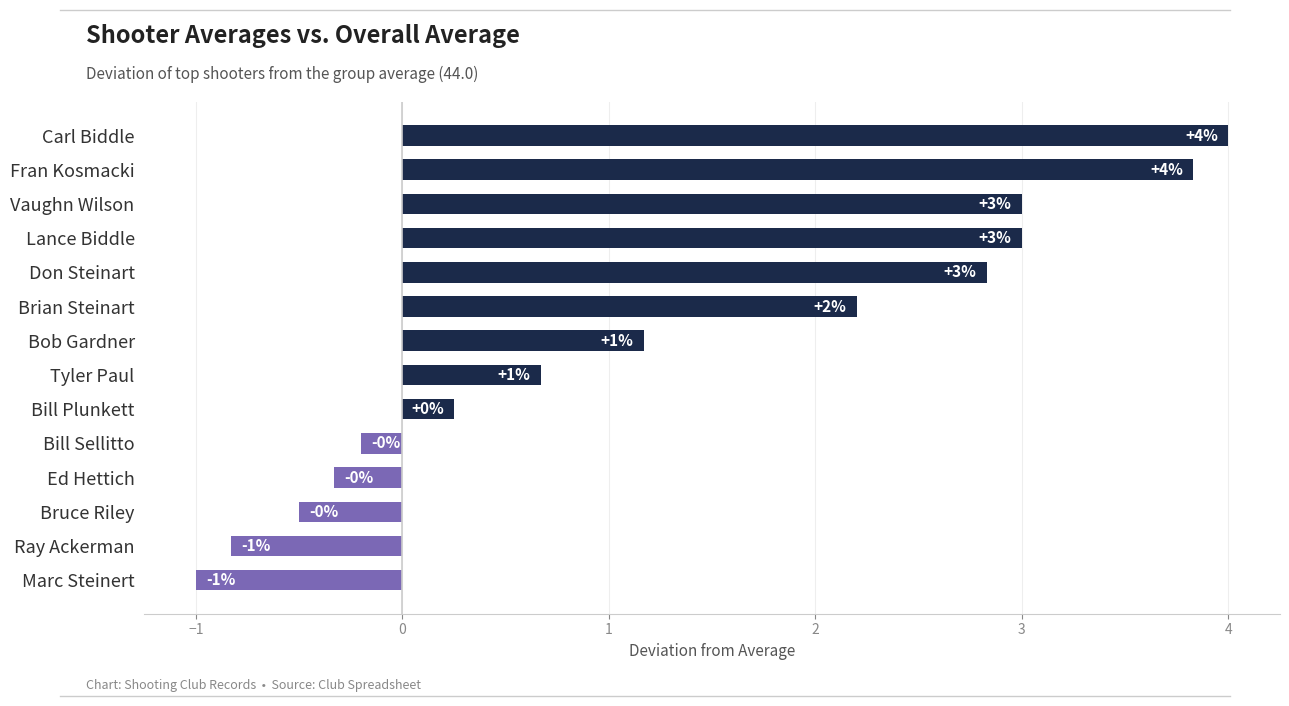

What is the greatest value displayed?

4.0